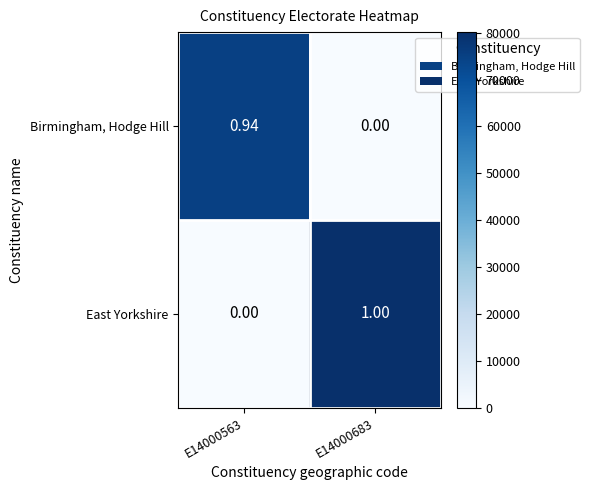

Which series has the largest total across all categories?

East Yorkshire